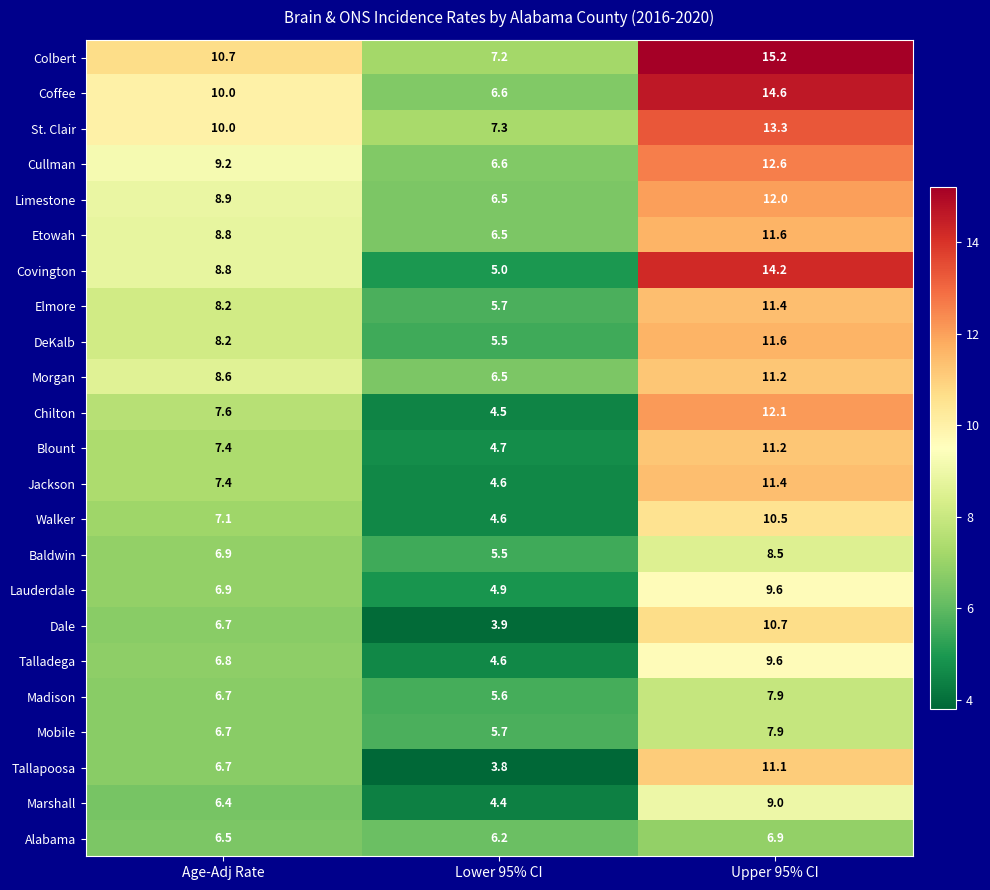

The value of DeKalb at Age-Adj Rate is 10.8. True or false?

False